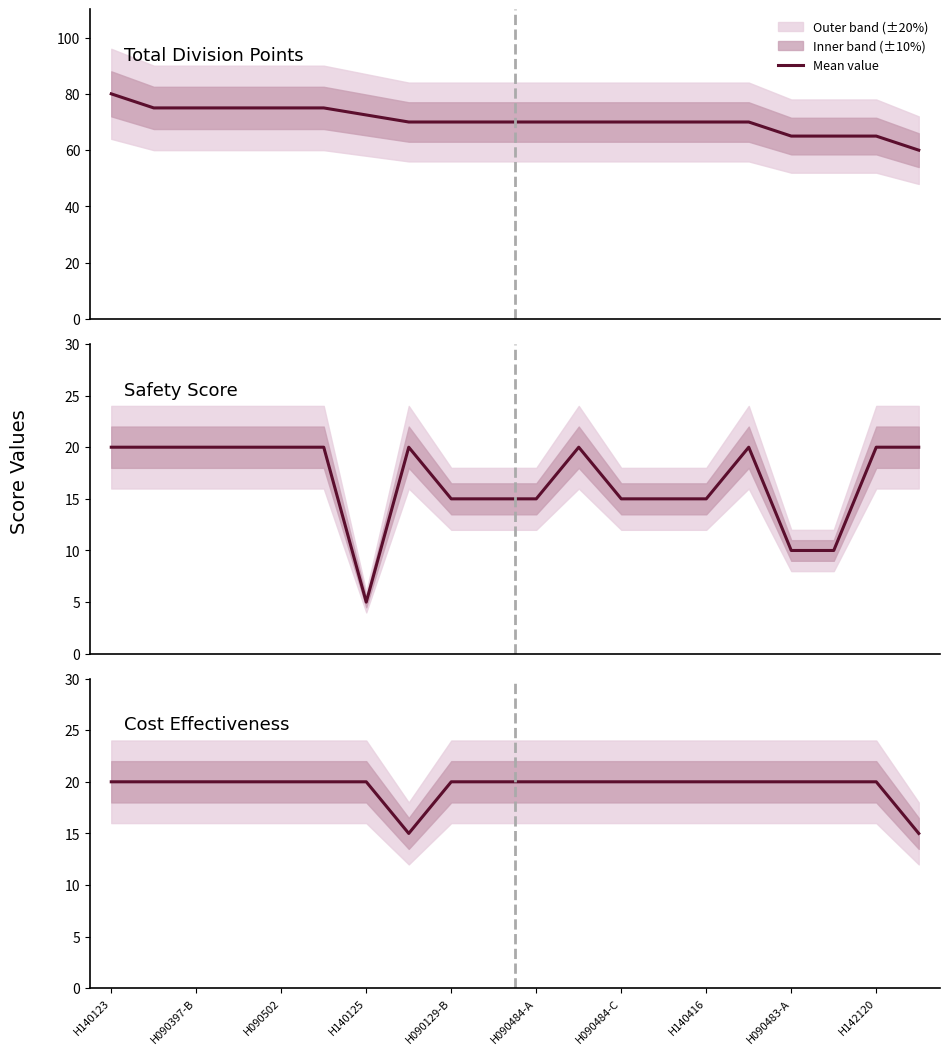

Is the value of Total Division Points at H140123 greater than the value of Cost Effectiveness at 17?

Yes